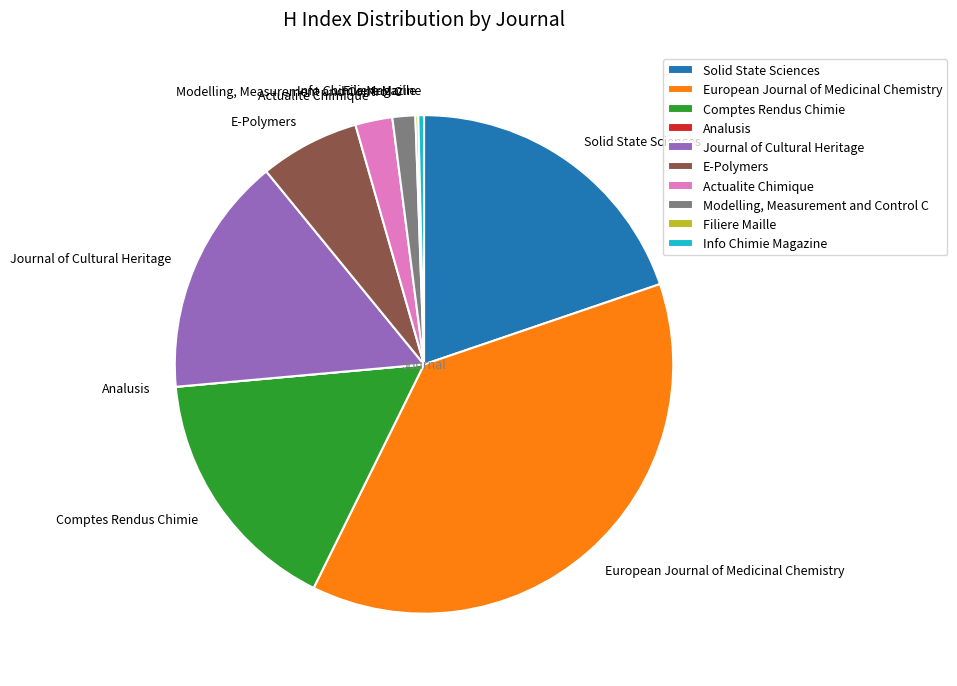

Which slice is the largest?

European Journal of Medicinal Chemistry